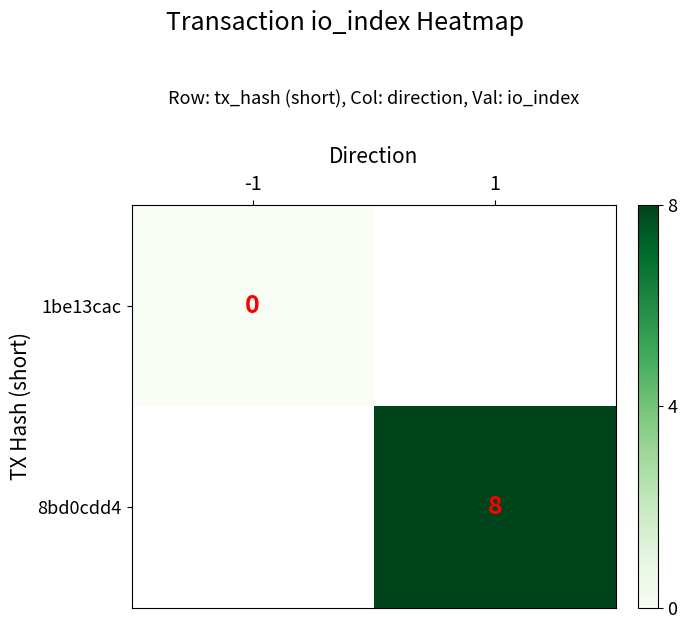

The 8bd0cdd4 series shows 8 at 1. True or false?

True